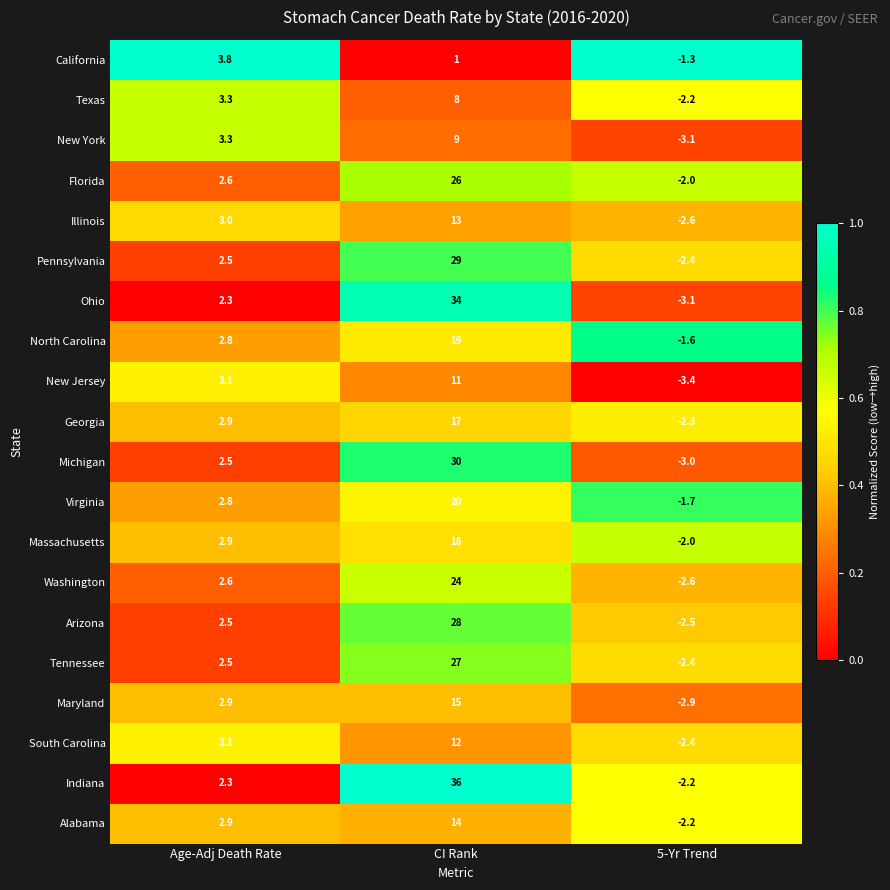

What is the average value of the Michigan series?

9.8